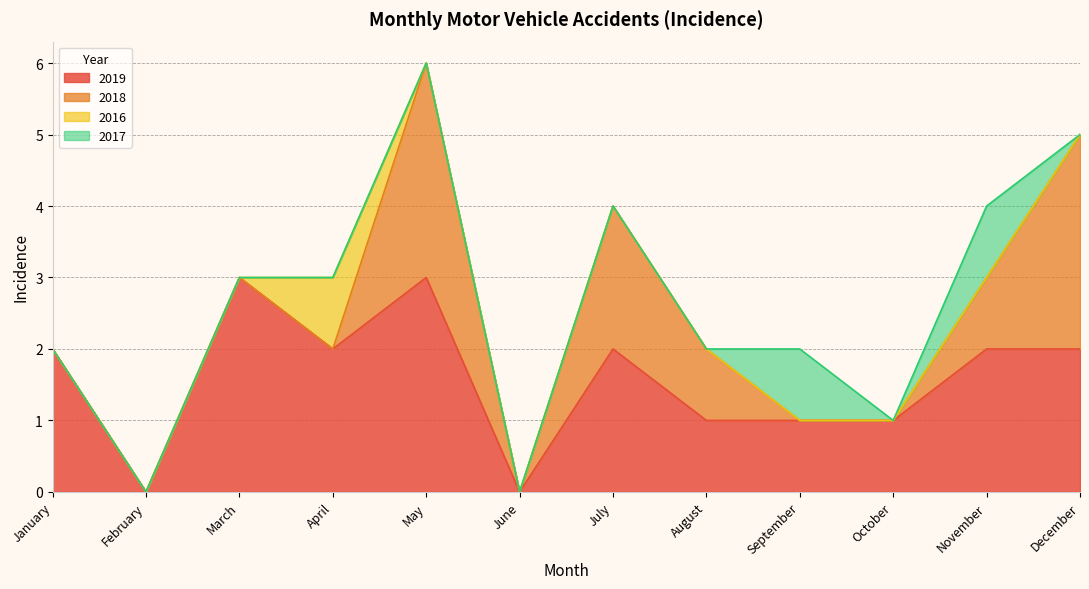

True or false: 2016 has more than 1 points higher than both neighbors.

False